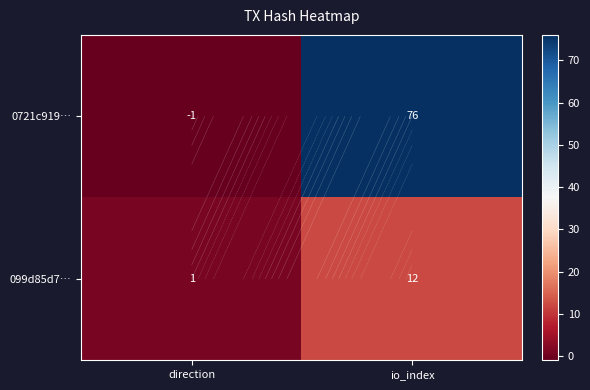

Read the 0721c919… value at direction.

-1